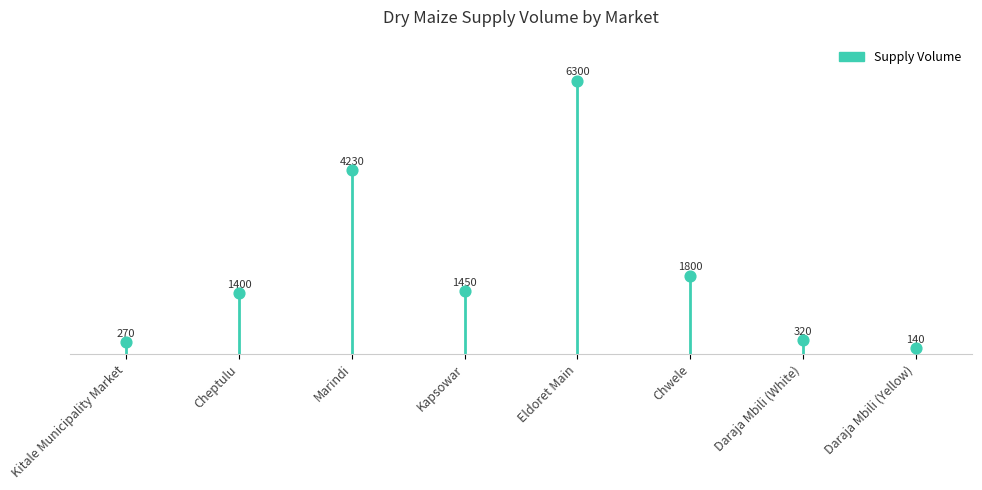

What Y value in the scatter plot is closest to 3220?

4230